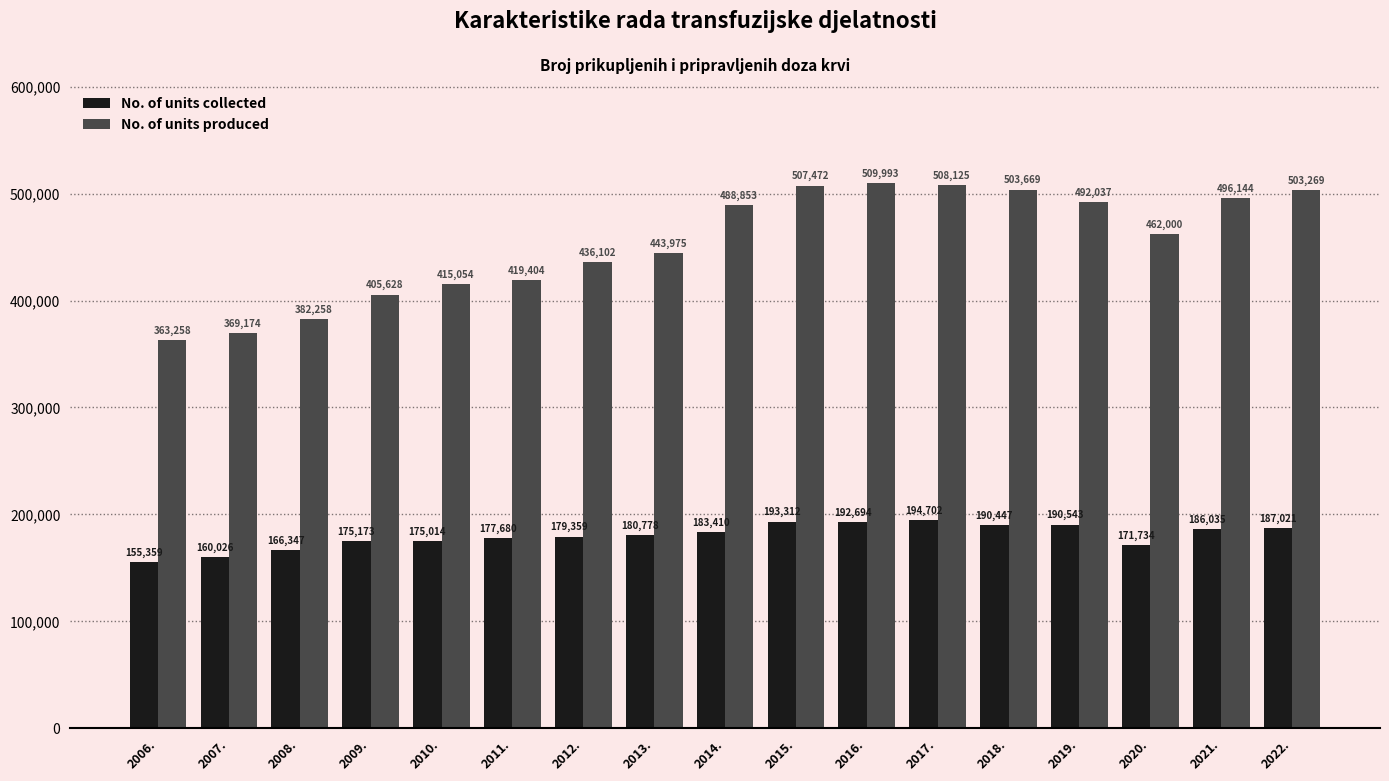

Reading left to right, what are all the values shown in this chart?

No. of units collected: 2006.=155359	2007.=160026	2008.=166347	2009.=175173	2010.=175014	2011.=177680	2012.=179359	2013.=180778	2014.=183410	2015.=193312	2016.=192694	2017.=194702	2018.=190447	2019.=190543	2020.=171734	2021.=186035	2022.=187021
No. of units produced: 2006.=363258	2007.=369174	2008.=382258	2009.=405628	2010.=415054	2011.=419404	2012.=436102	2013.=443975	2014.=488853	2015.=507472	2016.=509993	2017.=508125	2018.=503669	2019.=492037	2020.=462000	2021.=496144	2022.=503269